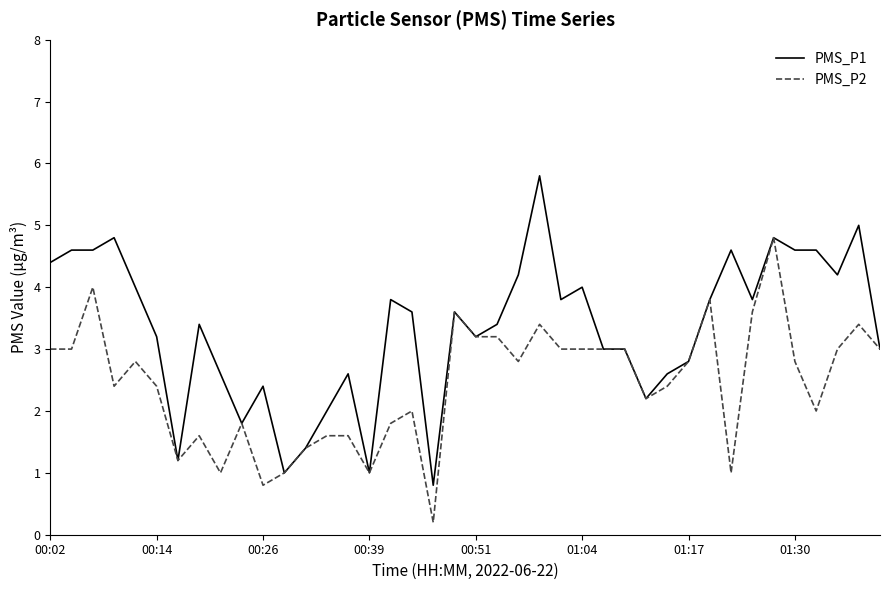

Which series has the largest total across all categories?

PMS_P1